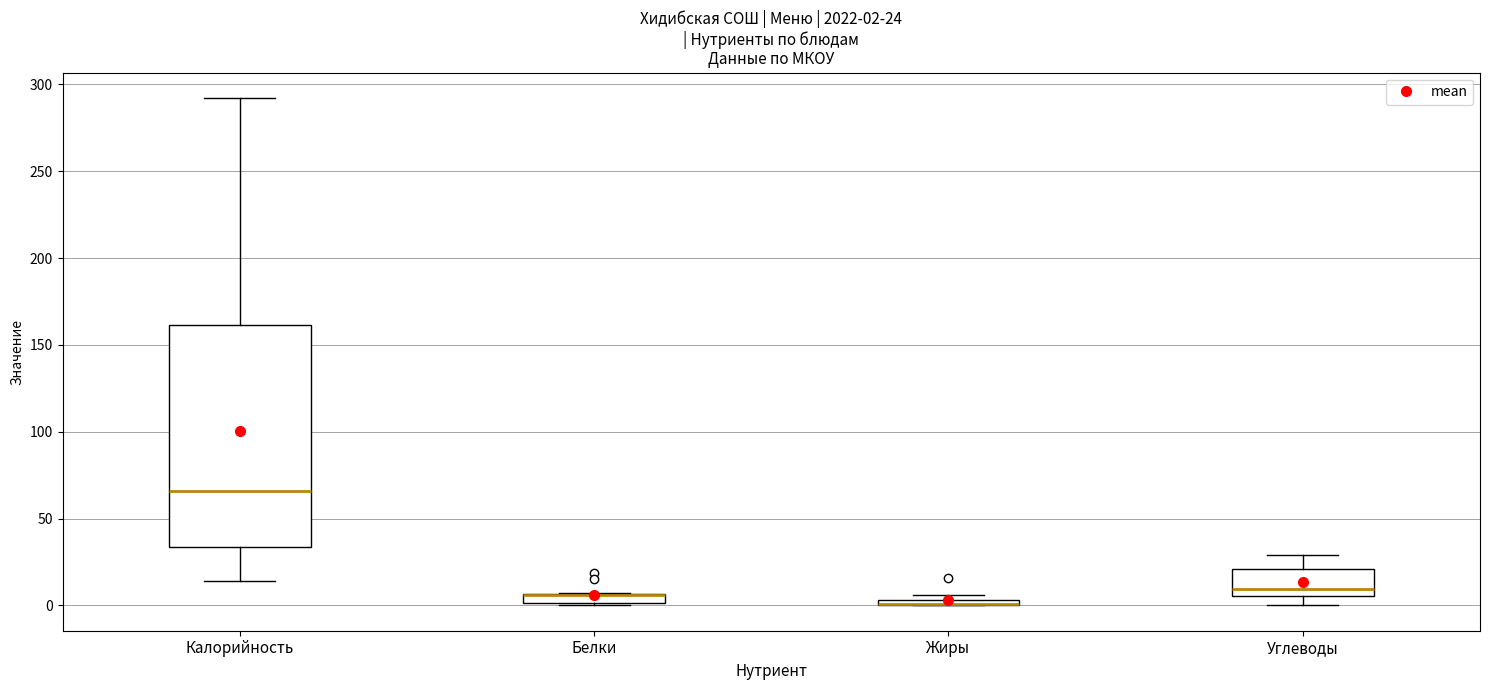

Comparing the boxes themselves (not the whiskers), which one is the tallest?

Калорийность